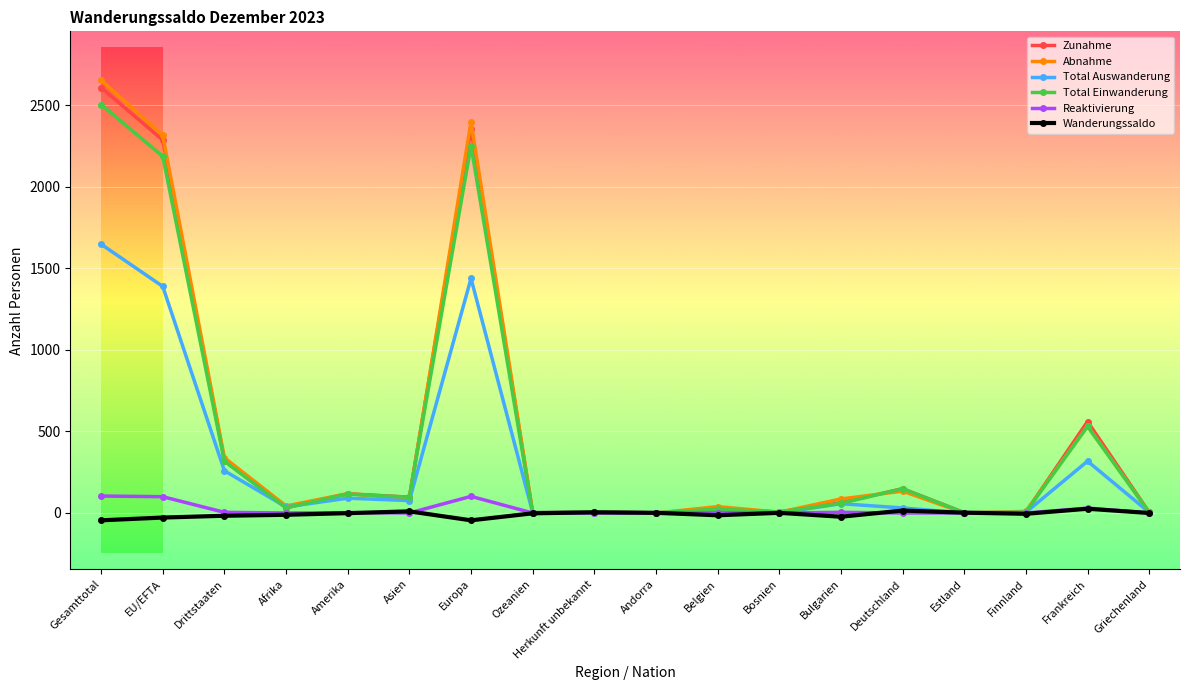

Is this an area chart (filled region under the line)?

No